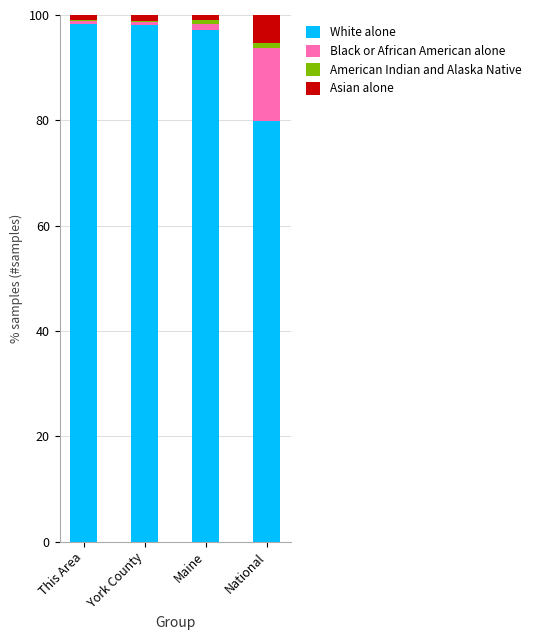

The value of White alone at National is 32.0. True or false?

False